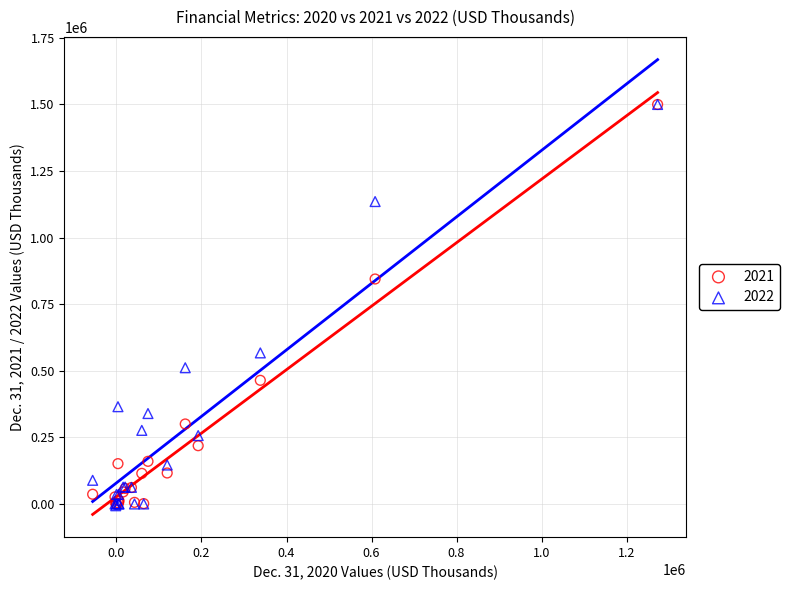

Across all series, what Y value is closest to 746663?

844703